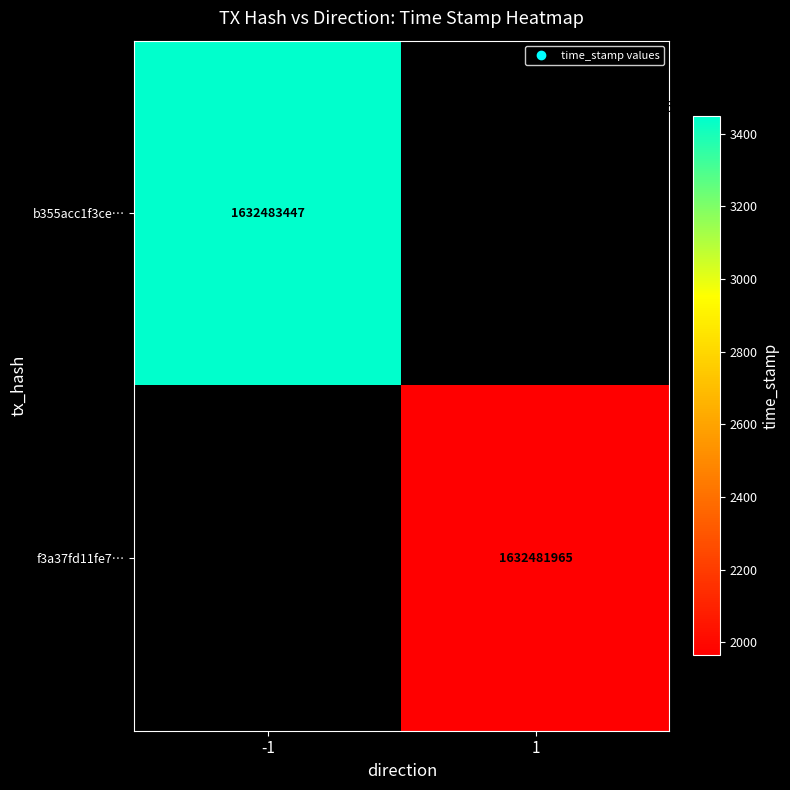

What is the spread (max minus min) of values at direction?

2